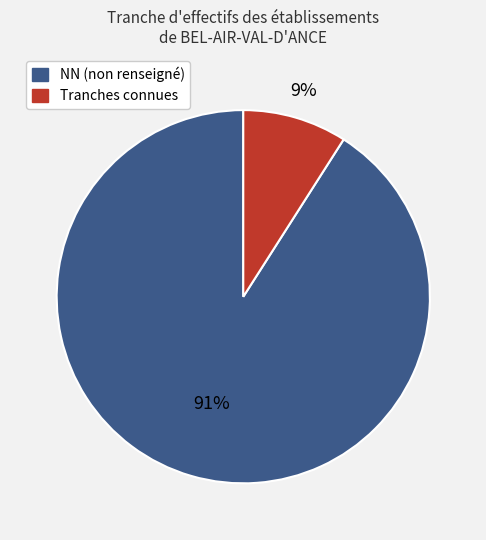

Is there a majority slice in this chart?

Yes